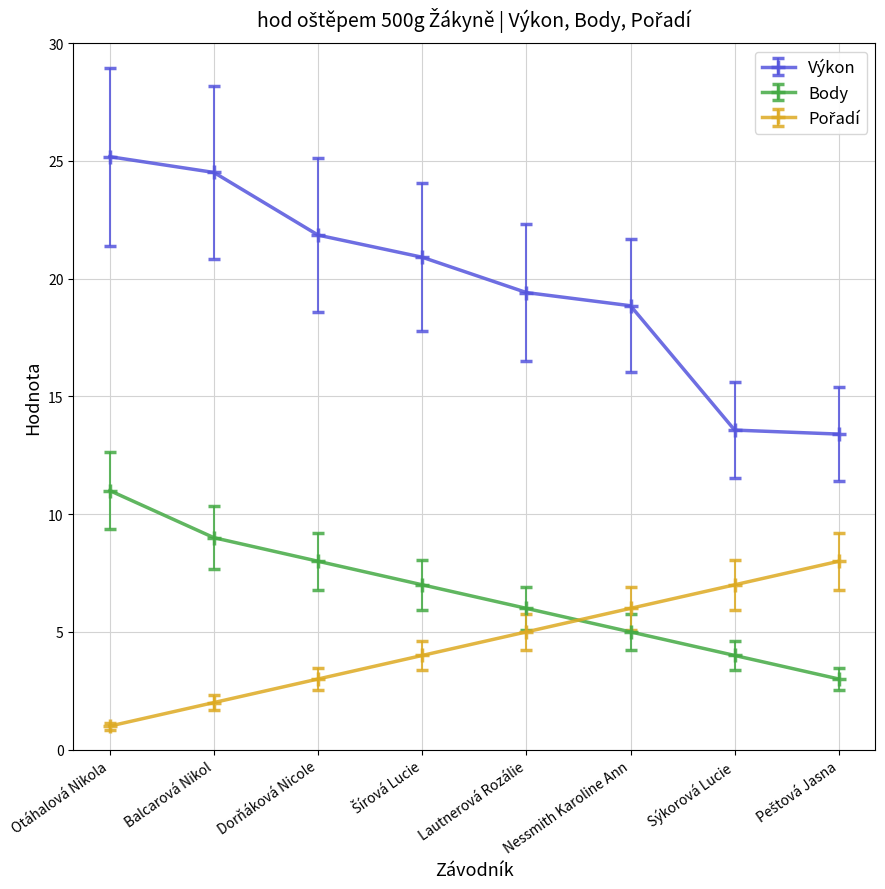

True or false: Body has more than 0 points higher than both neighbors.

False